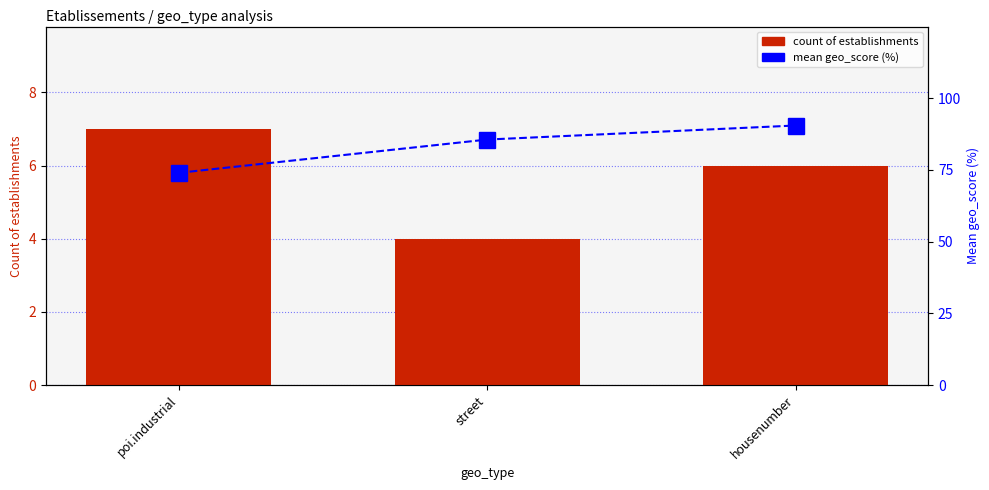

List the labels in order of mean geo_score (%) value, smallest first.

poi.industrial, street, housenumber